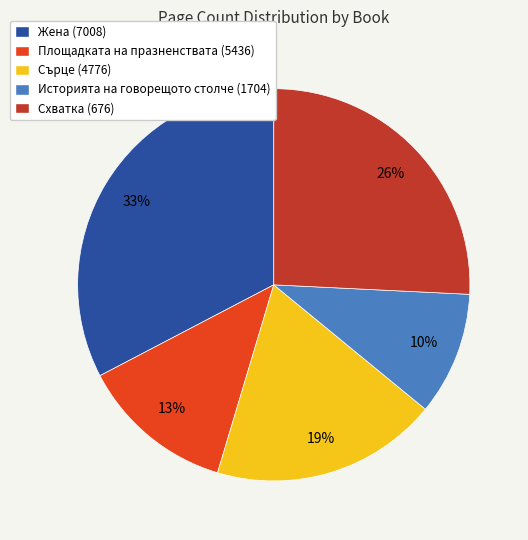

How many segments does this pie chart have?

5